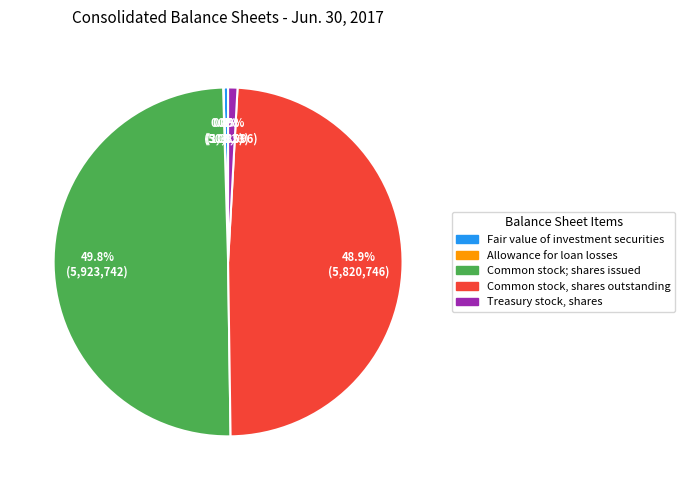

To the nearest percent, what is the average slice percentage?

20%